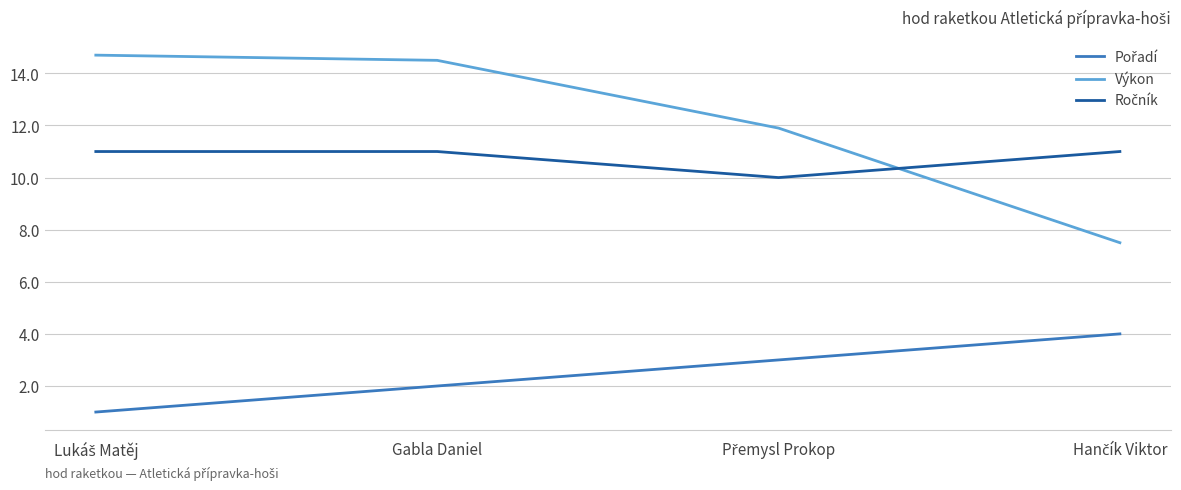

Which series has the largest total across all categories?

Výkon